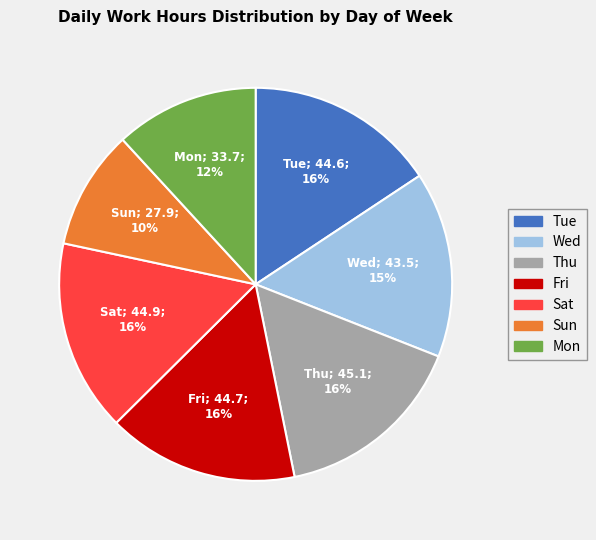

Is there a majority slice in this chart?

No